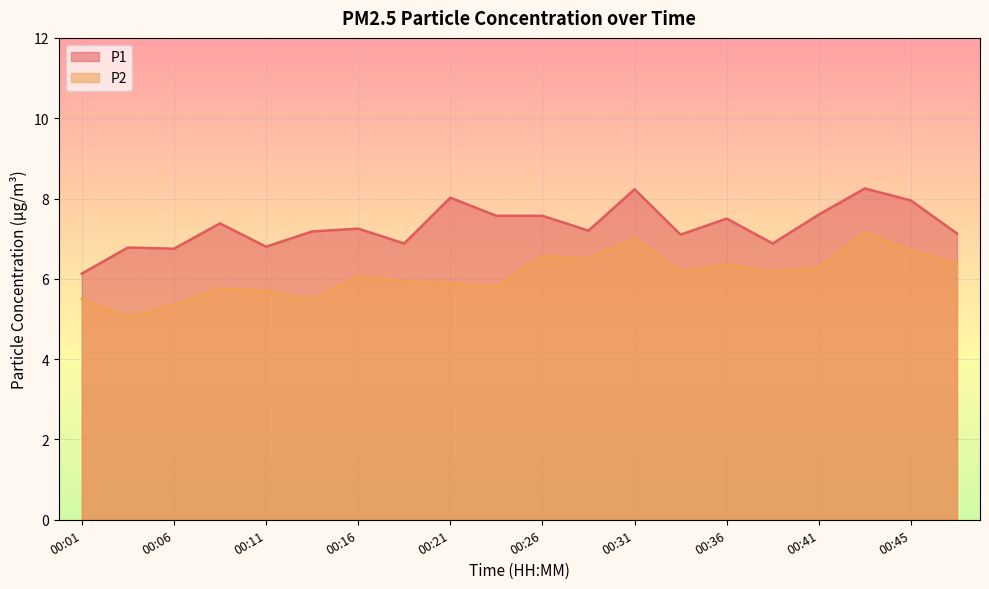

List the labels in order of P2 value, largest first.

00:43, 00:31, 00:45, 00:26, 00:28, 00:48, 00:36, 00:41, 00:33, 00:38, 00:16, 00:18, 00:21, 00:23, 00:08, 00:11, 00:01, 00:13, 00:06, 00:04